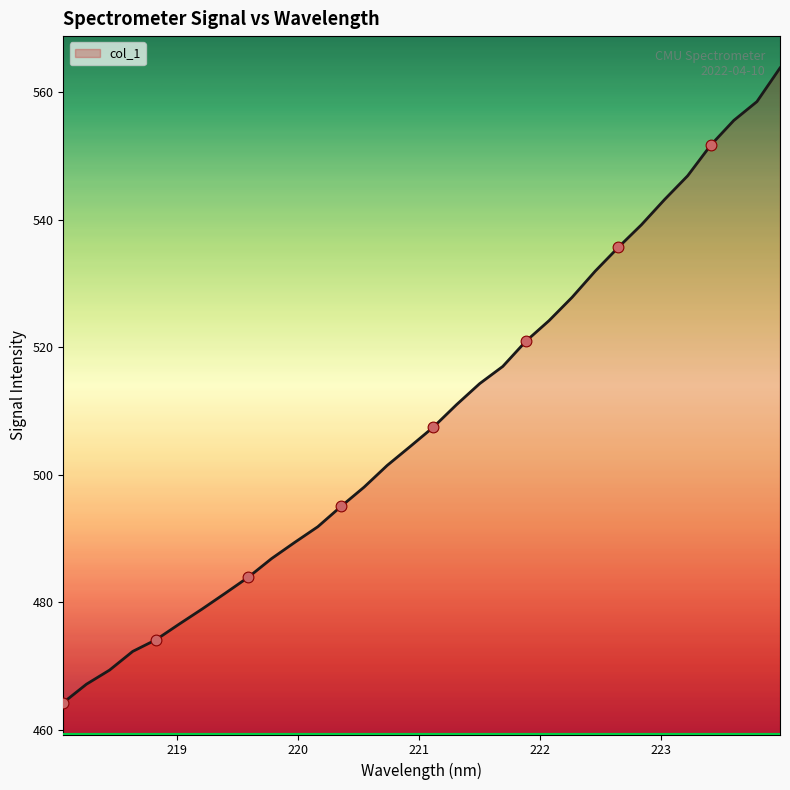

What is the maximum value shown in the chart?

563.8